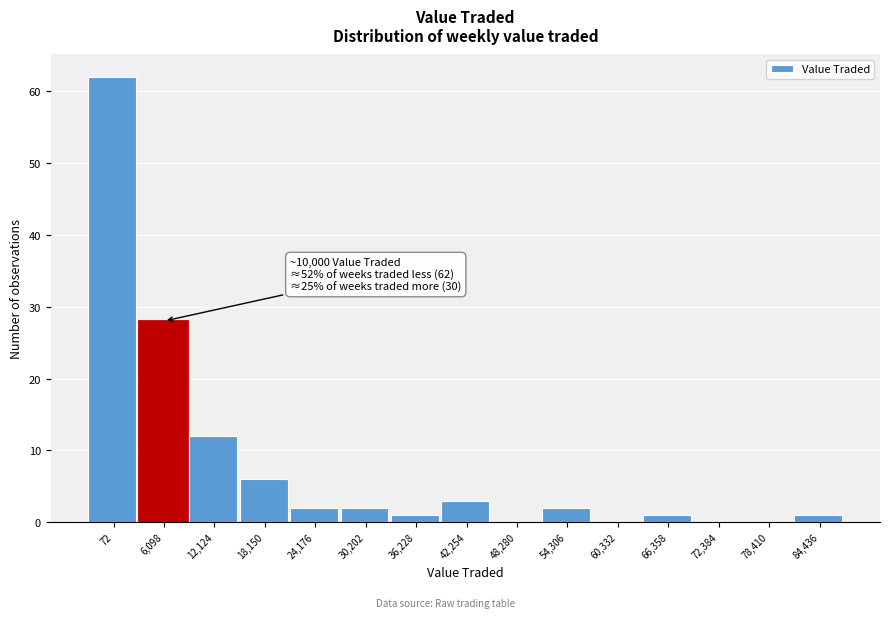

Reading left to right, what are all the values shown in this chart?

72=62	6,098=28	12,124=12	18,150=6	24,176=2	30,202=2	36,228=1	42,254=3	48,280=0	54,306=2	60,332=0	66,358=1	72,384=0	78,410=0	84,436=1